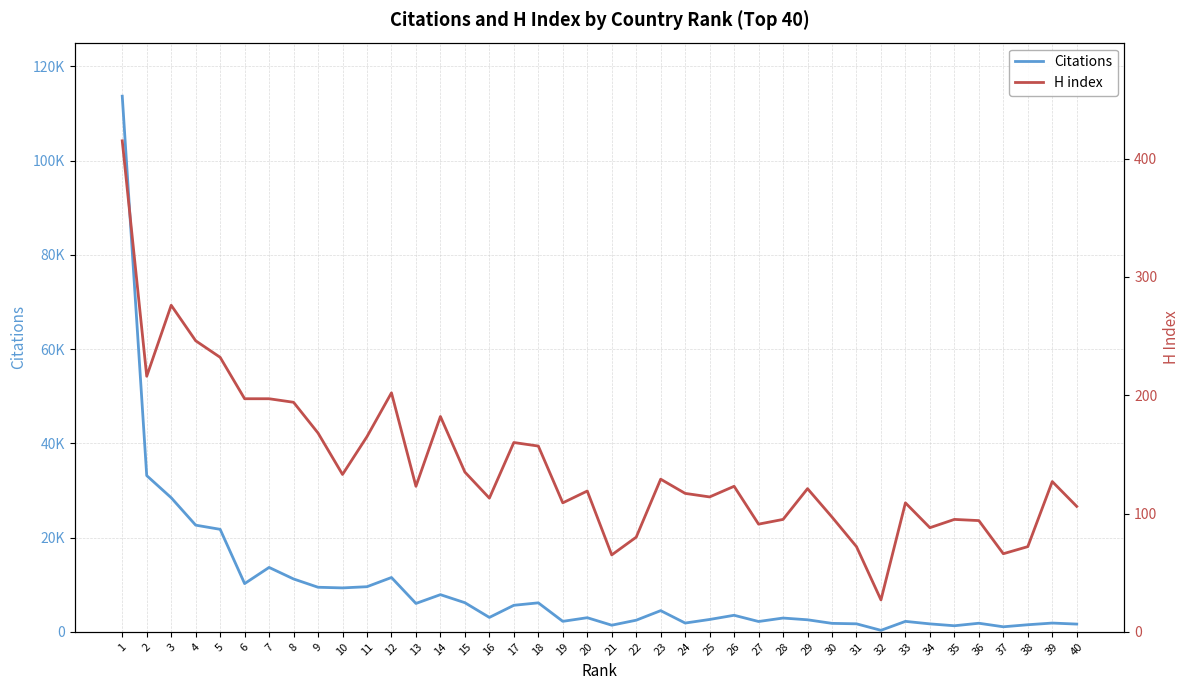

At which category is the sum across all series the highest?

1